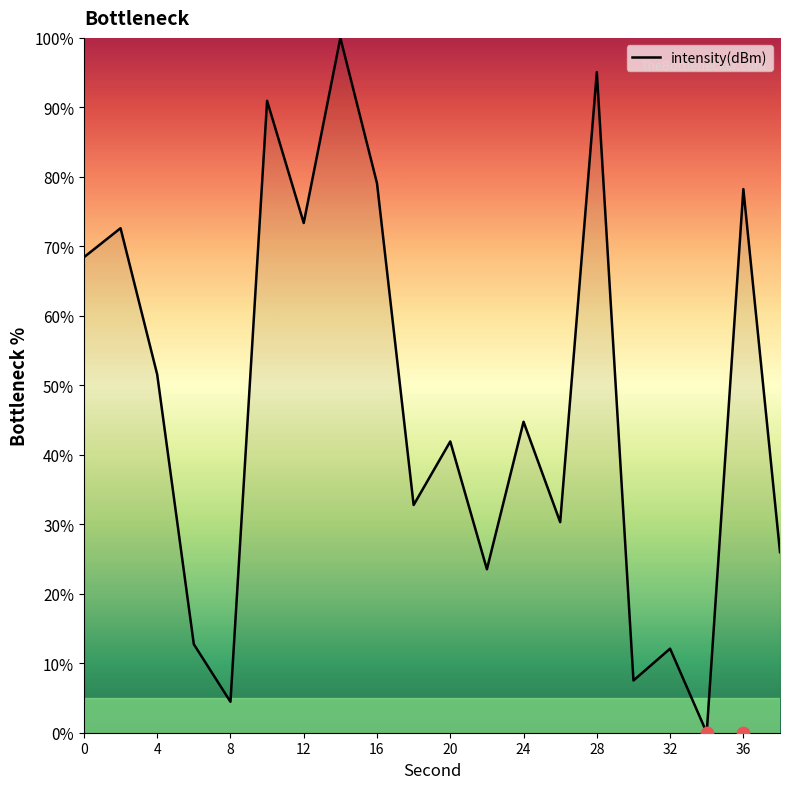

The value of intensity(dBm) at 36 is 118.1. True or false?

False